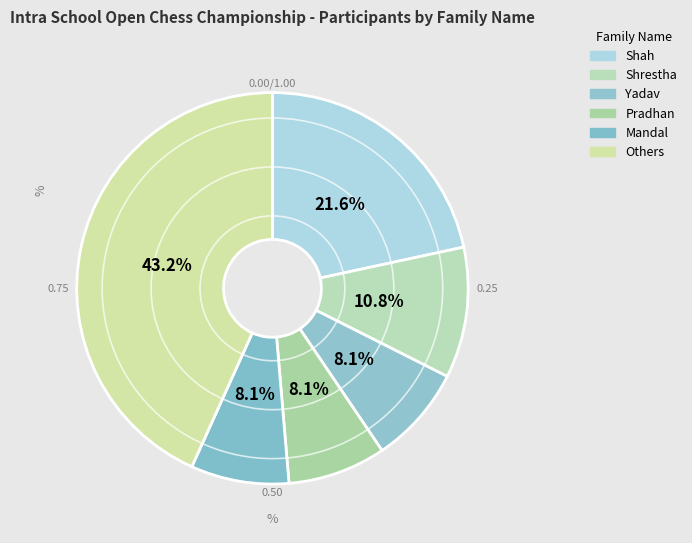

Count the number of slices in the pie.

6